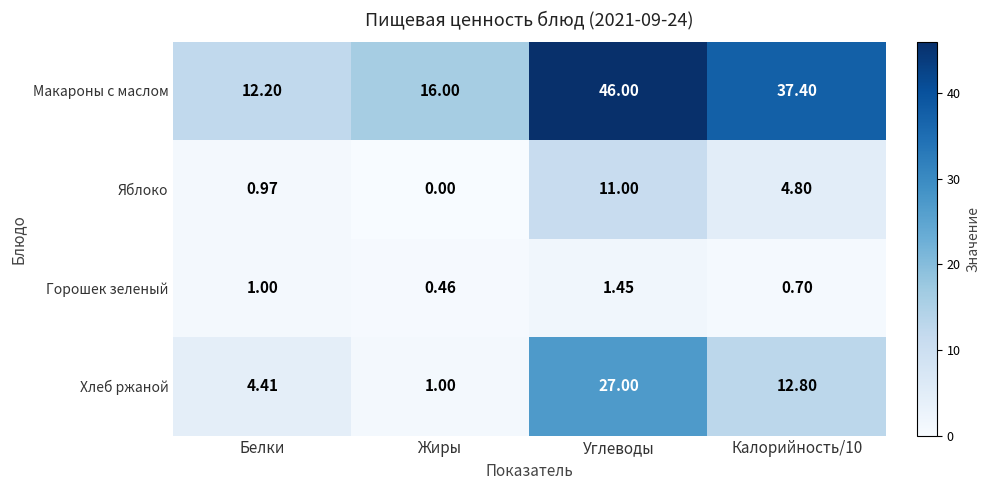

At which category is the sum across all series the highest?

Углеводы